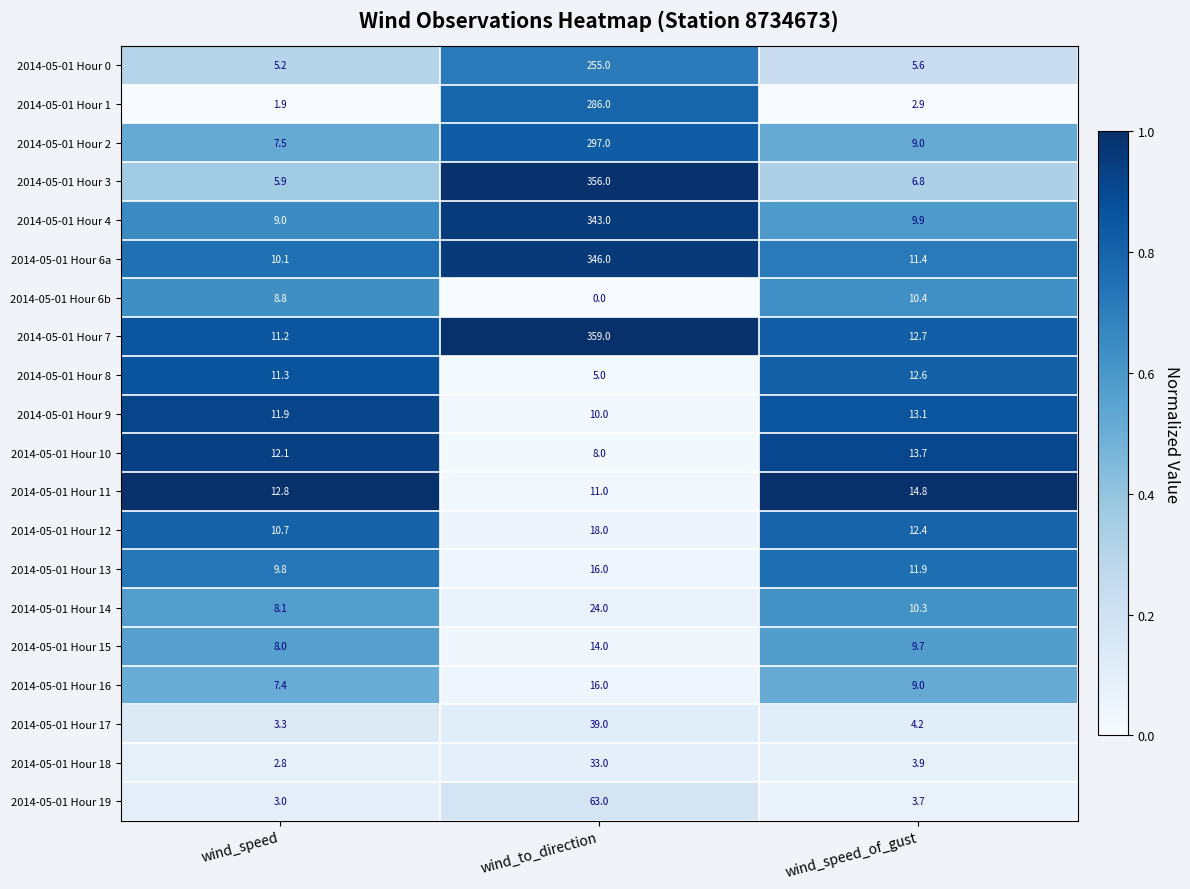

The value of 2014-05-01 Hour 1 at wind_speed_of_gust is 2.9. True or false?

True